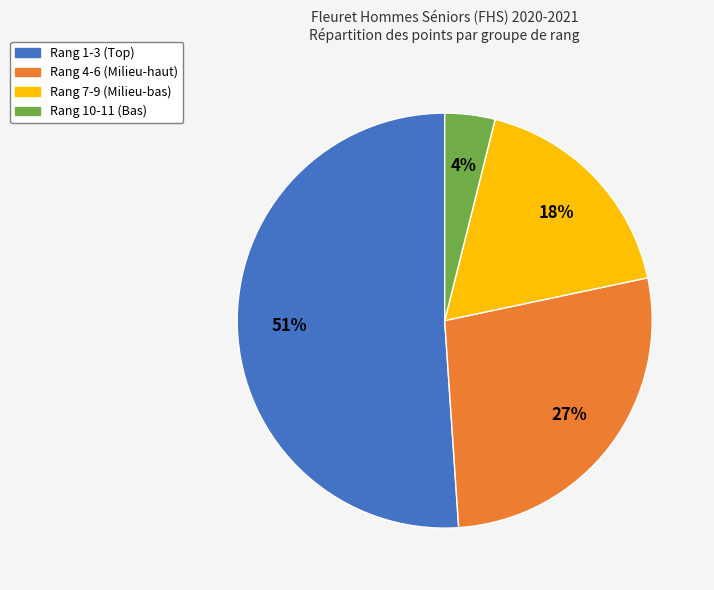

To the nearest percent, what is the average slice percentage?

25%